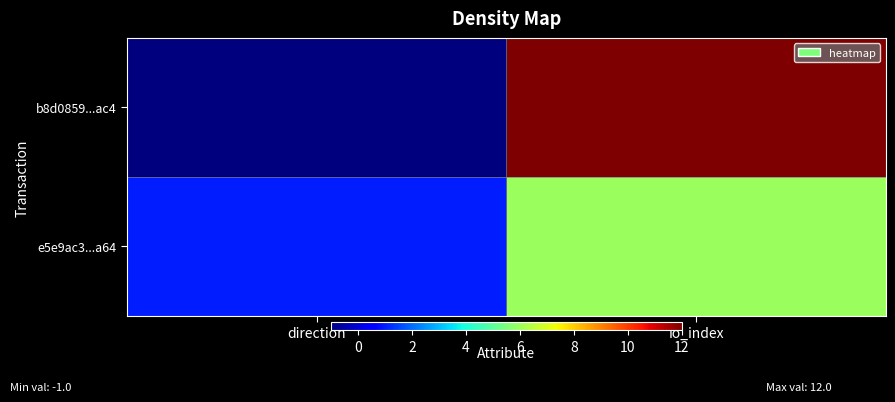

Which has a higher value, io_index or direction?

io_index